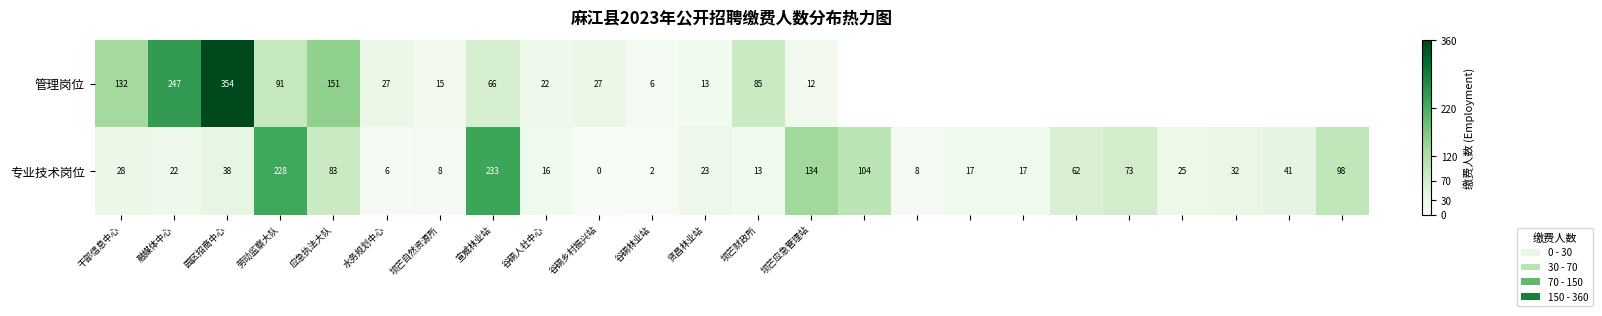

What value does the 专业技术岗位 series have at 应急执法大队, to the nearest 50?

100